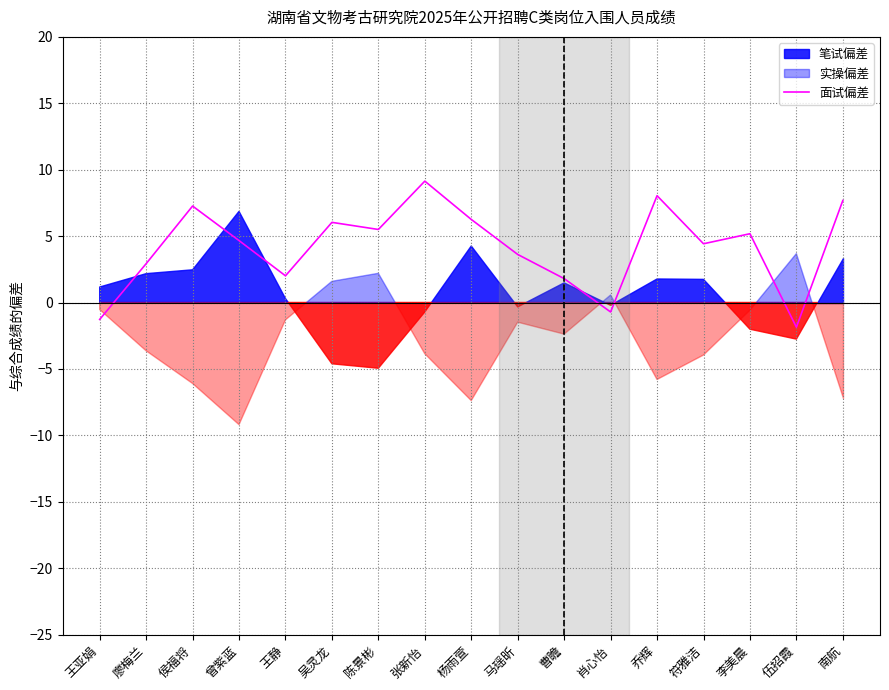

What is the label of the 5th point from the right?

乔辉